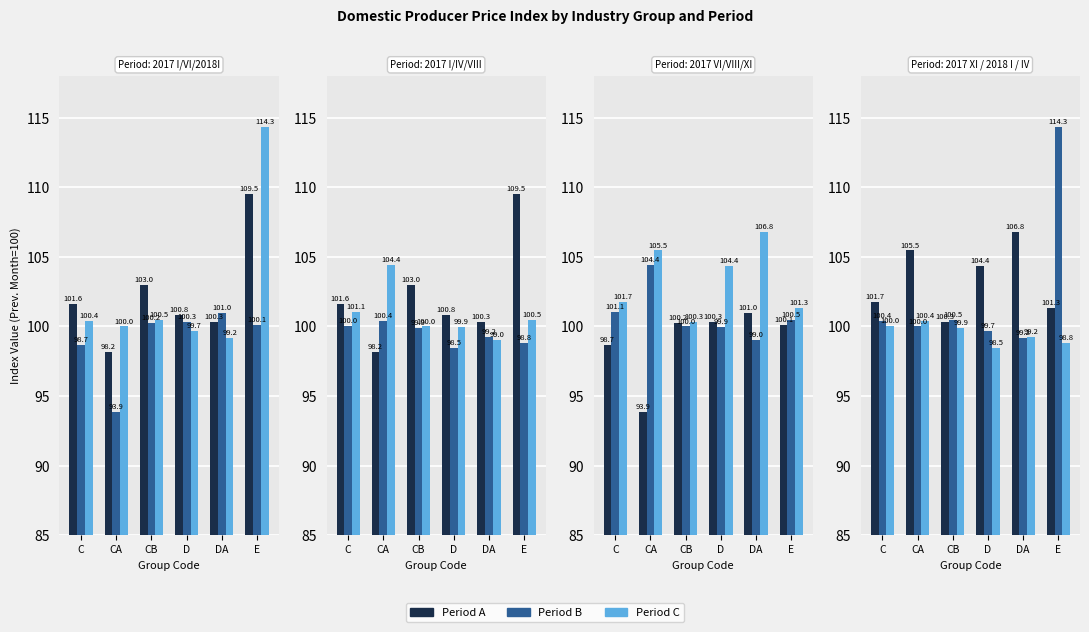

Is it true that 2017-IV equals 98.8 at E?

True